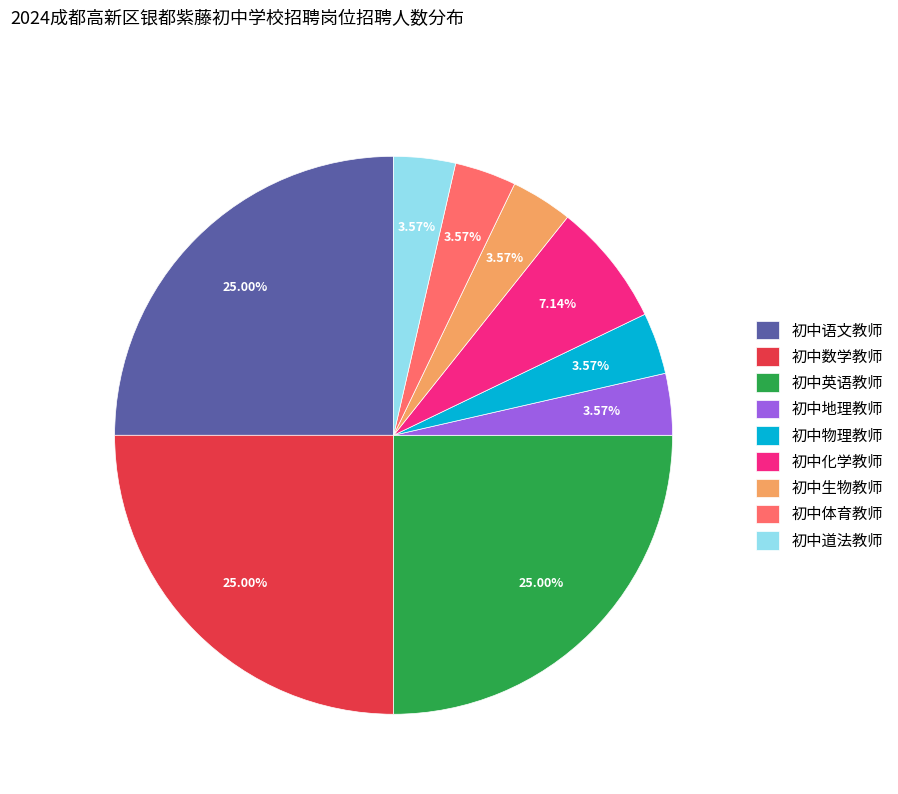

Count the number of slices in the pie.

9